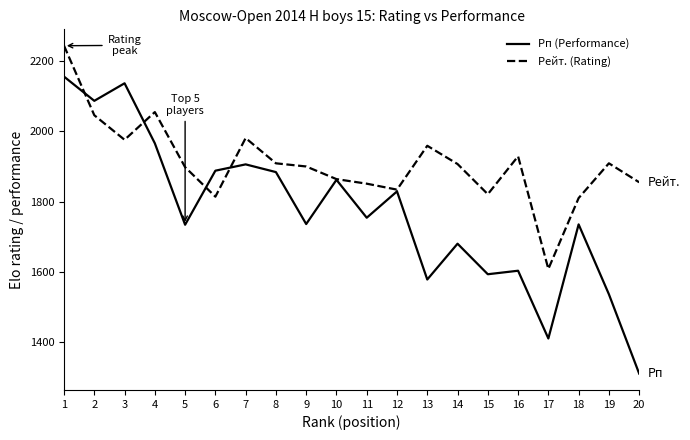

At which category is the sum across all series the highest?

1